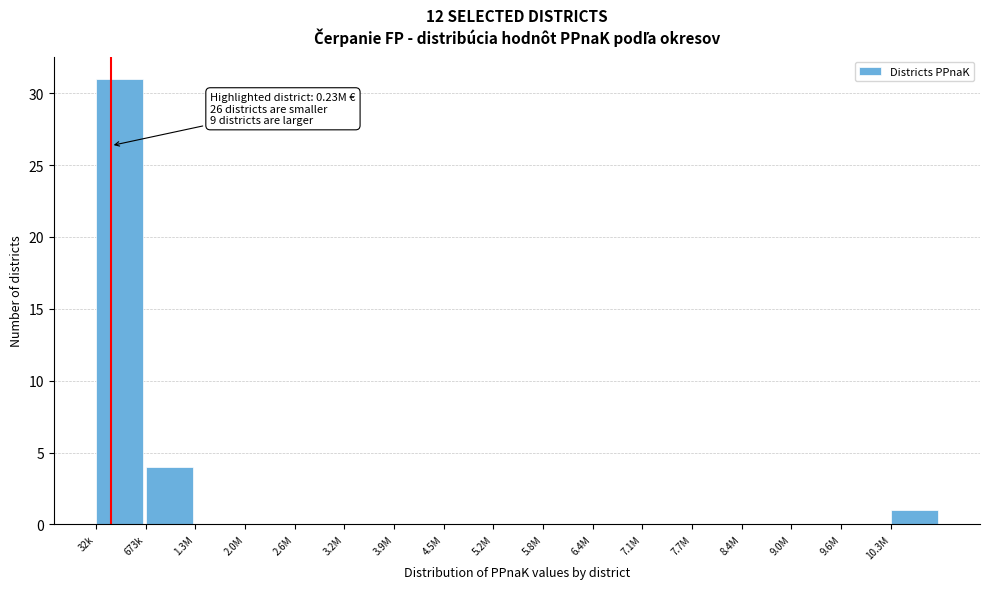

Reading left to right, what are all the values shown in this chart?

32k=31	673k=4	1.3M=0	2.0M=0	2.6M=0	3.2M=0	3.9M=0	4.5M=0	5.2M=0	5.8M=0	6.4M=0	7.1M=0	7.7M=0	8.4M=0	9.0M=0	9.6M=0	10.3M=1